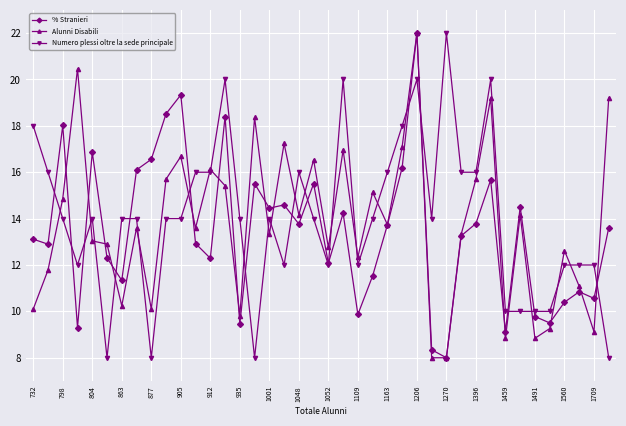

What is the value of the Alunni Disabili point at the 16th from the left?

18.4